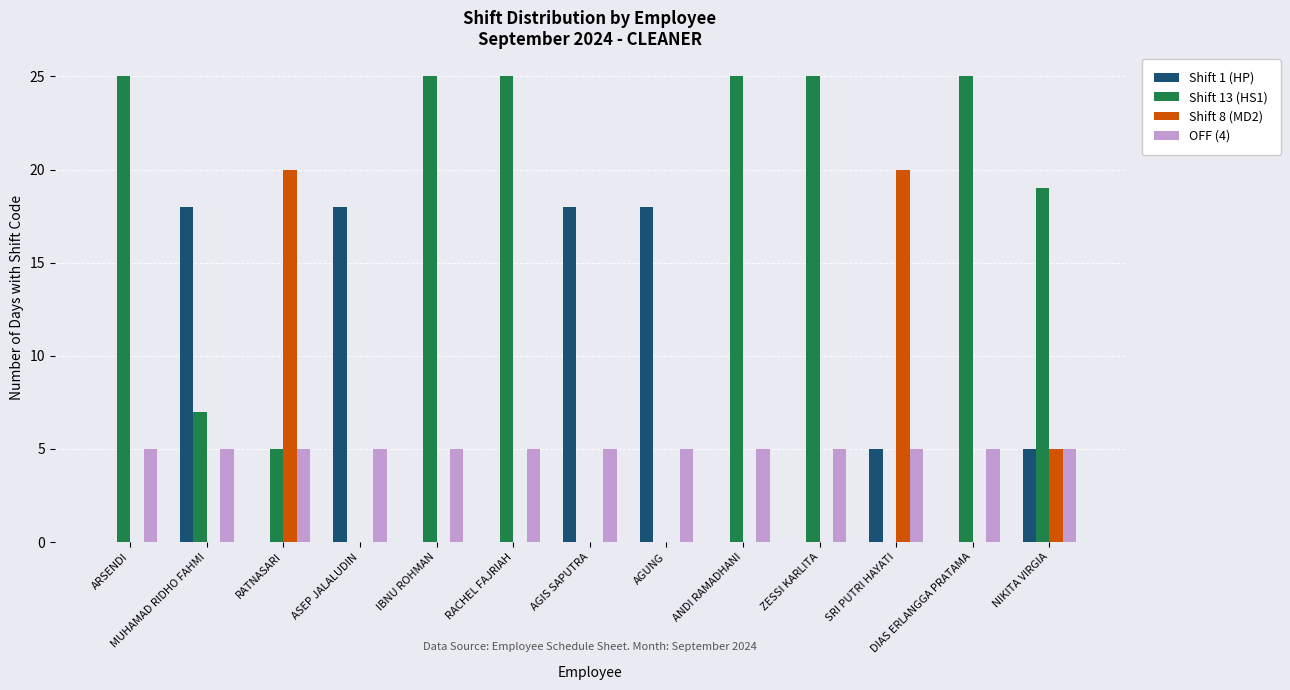

What is the maximum value for Shift 8 (MD2)?

20